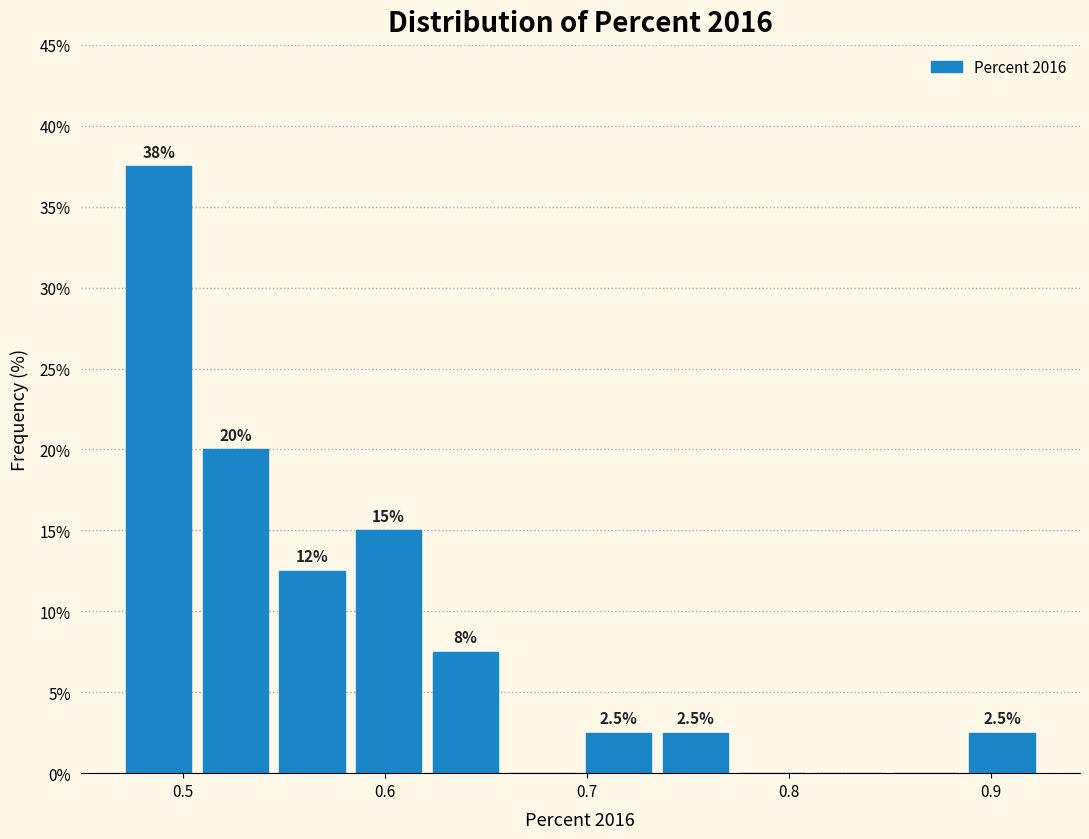

Read against the x-axis, roughly where is the centre of the tallest bar?

0.49